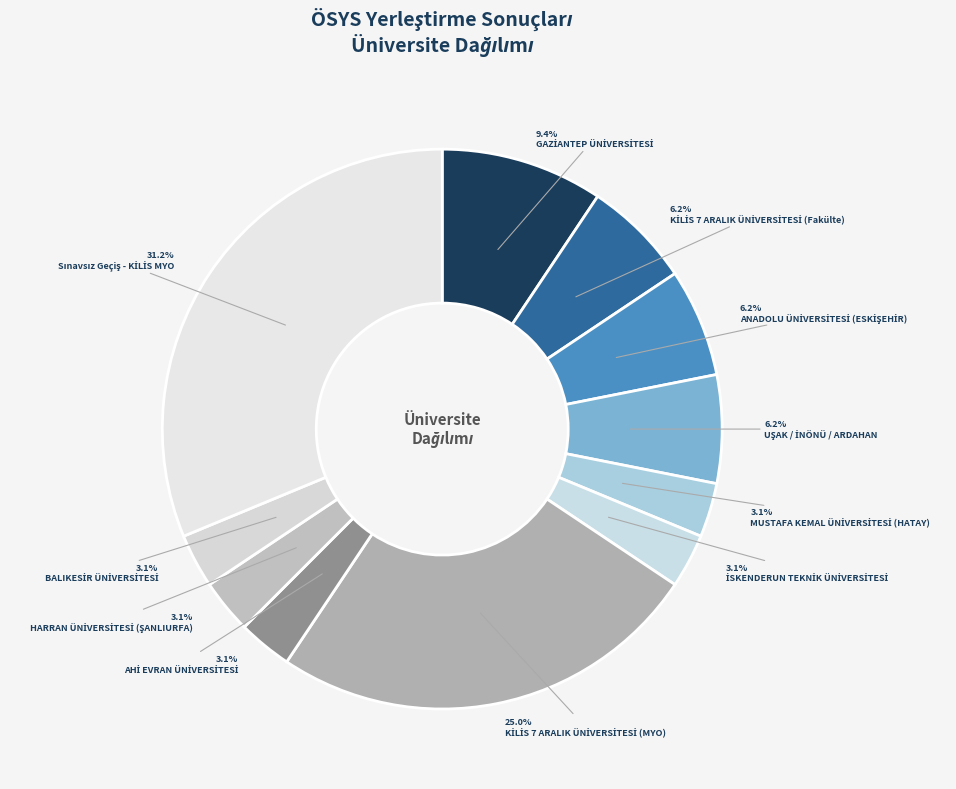

Which category has the smallest portion of the pie?

MUSTAFA KEMAL ÜNİVERSİTESİ (HATAY)